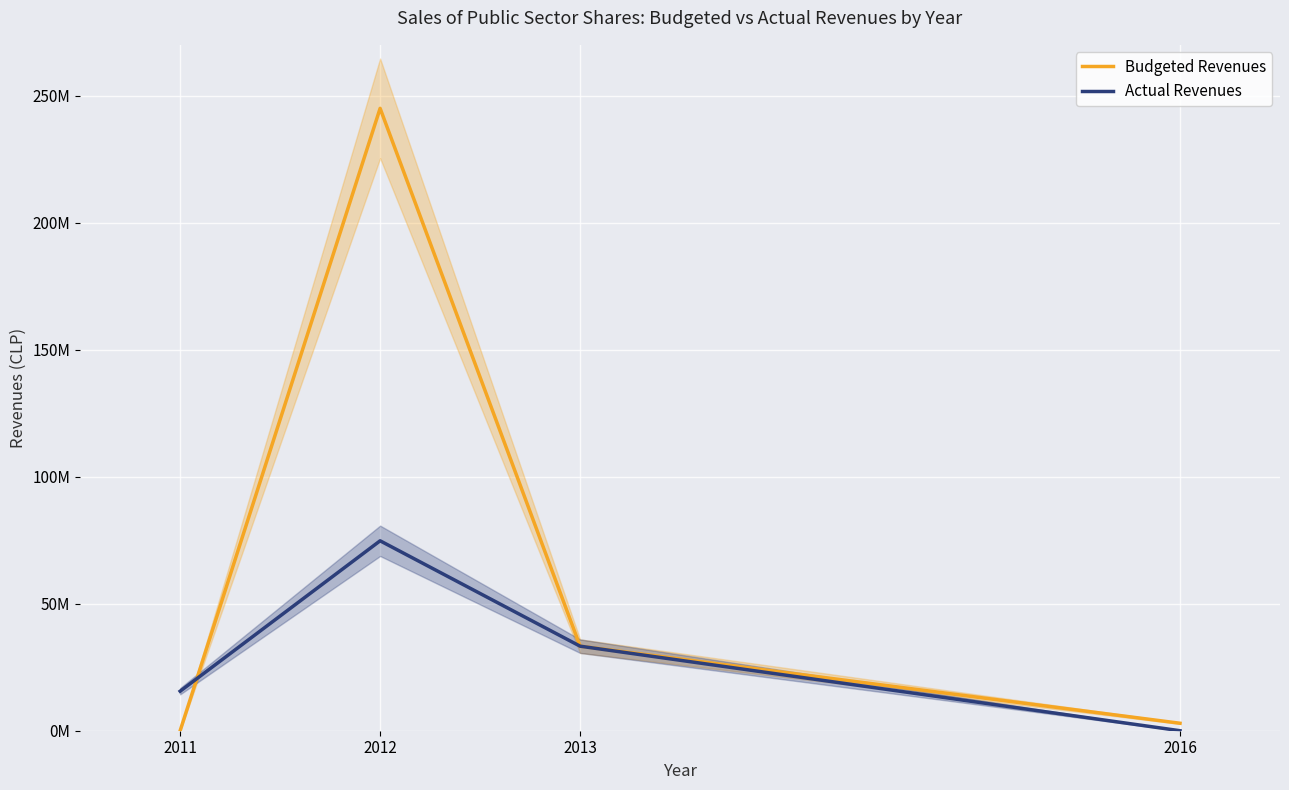

What is the total value across all series at 2016?

2940000